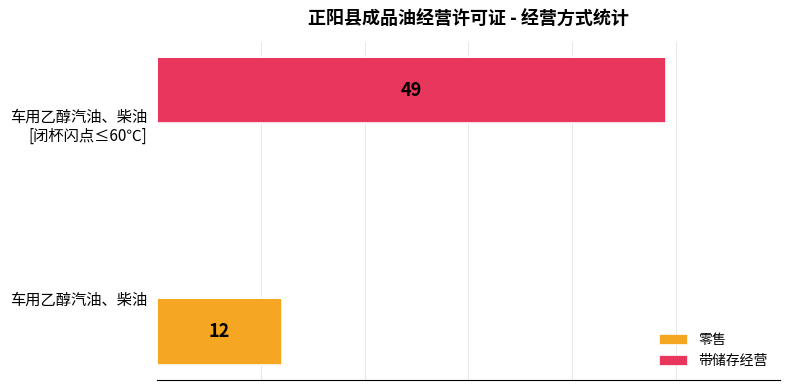

Where is 带储存经营 nearest to the value 24?

车用乙醇汽油、柴油